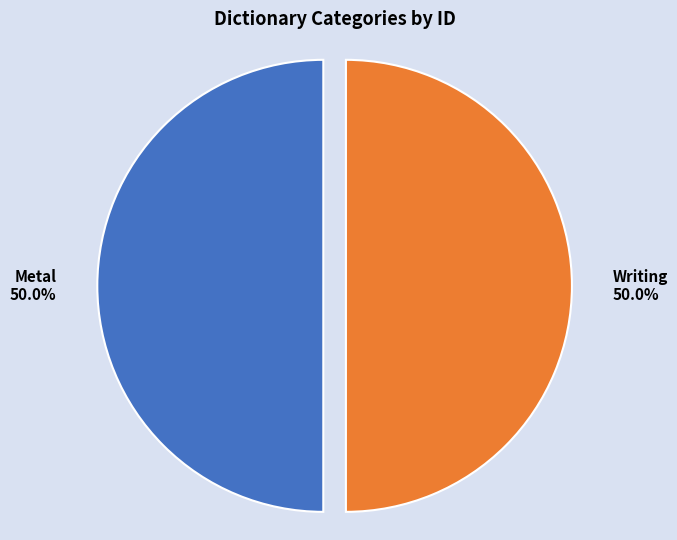

How many slices are in this pie chart?

2